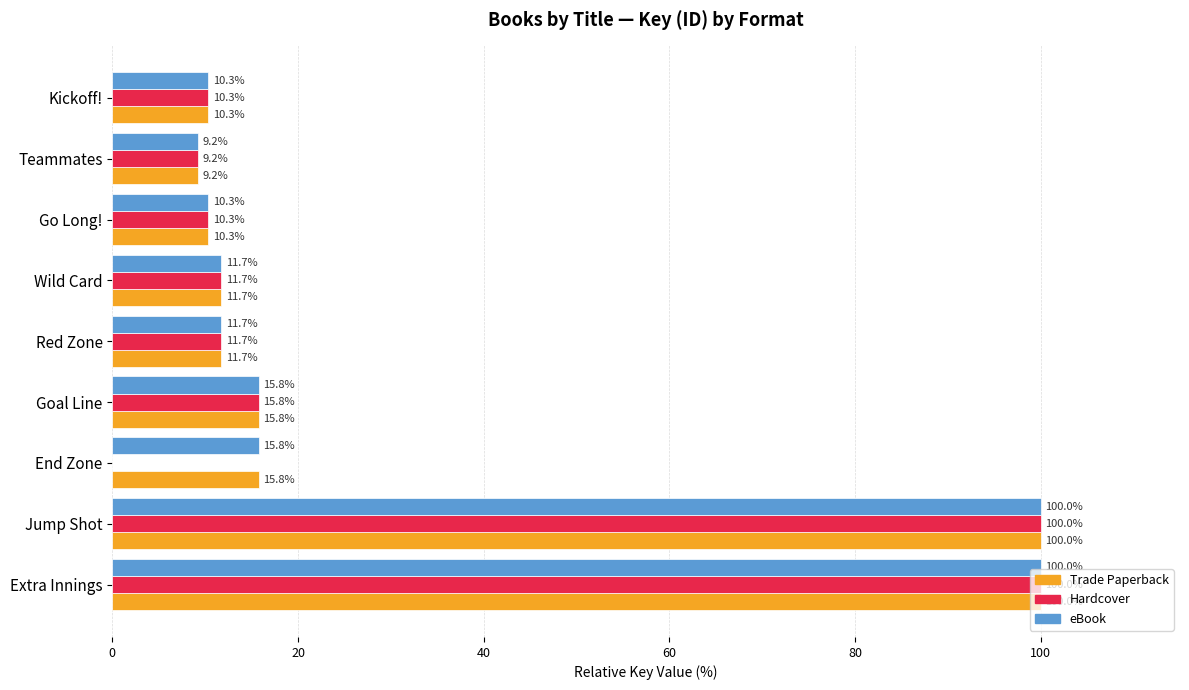

What is the approximate value of Hardcover at Teammates?

9.2